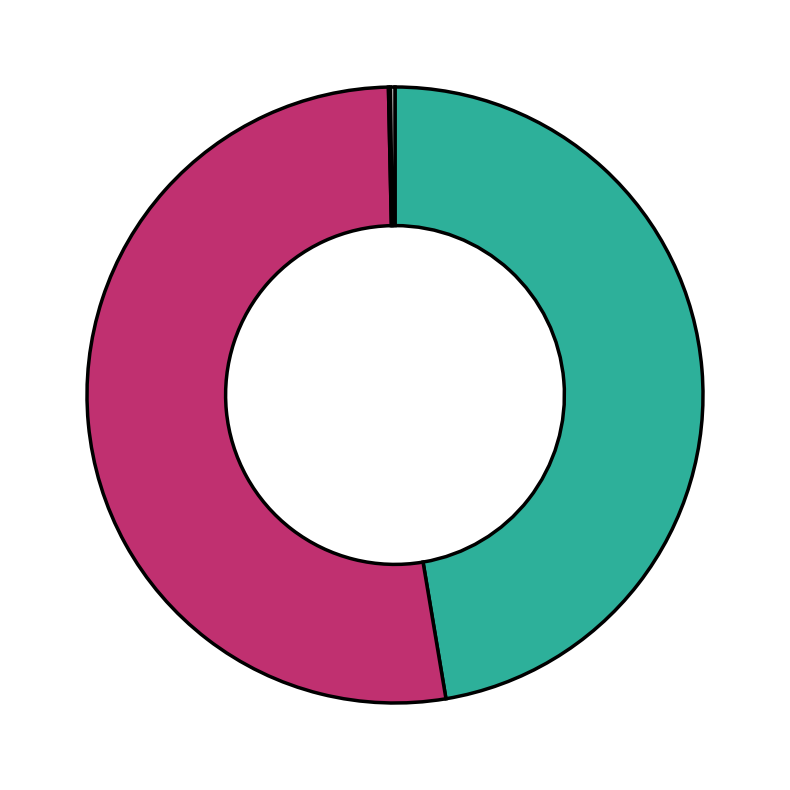

Is there any slice that represents more than half of the pie?

Yes